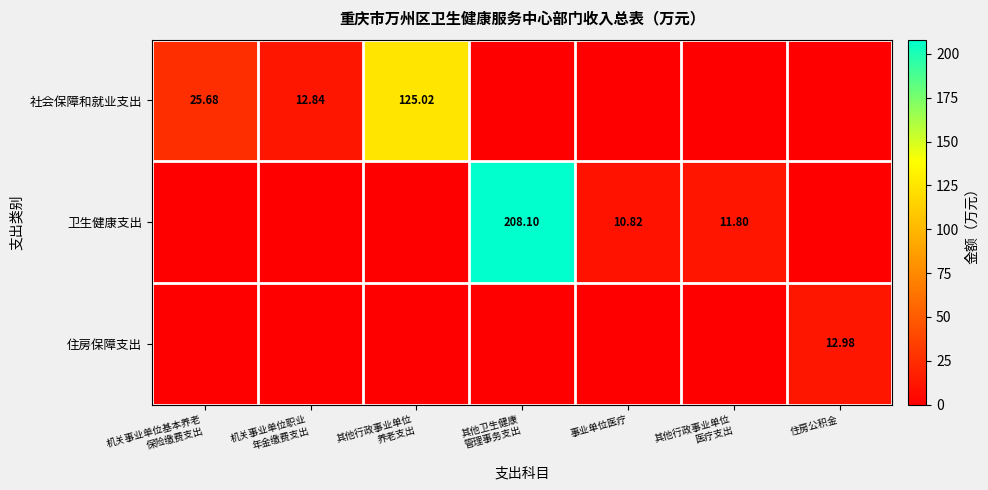

What is the highest value of the 住房保障支出 series?

13.0